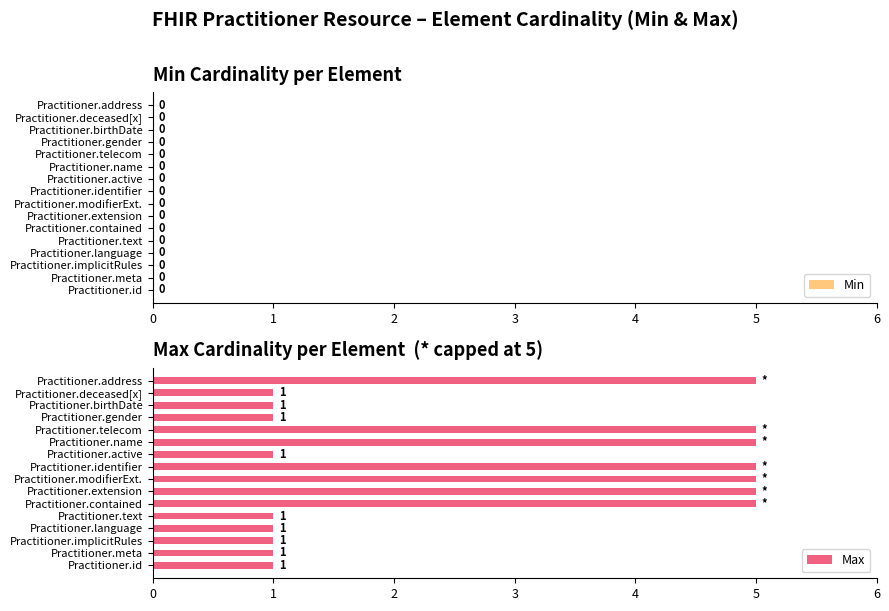

What is the maximum value shown in the chart?

5